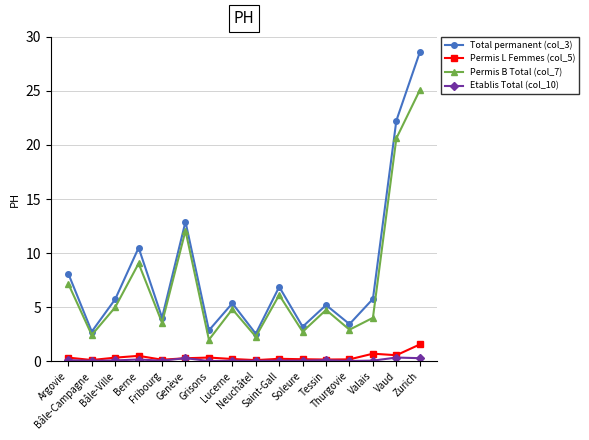

What is the sum of all Total permanent (col_3) values?

130.0